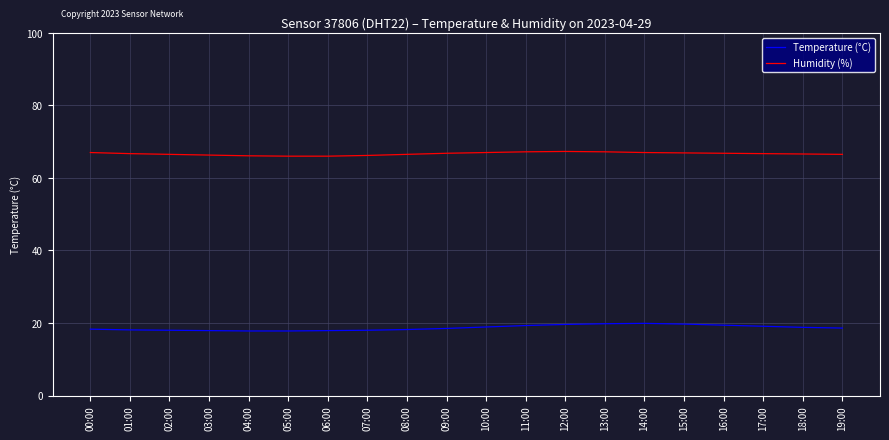

Rank the series by their average value, from highest to lowest.

Humidity (%), Temperature (°C)